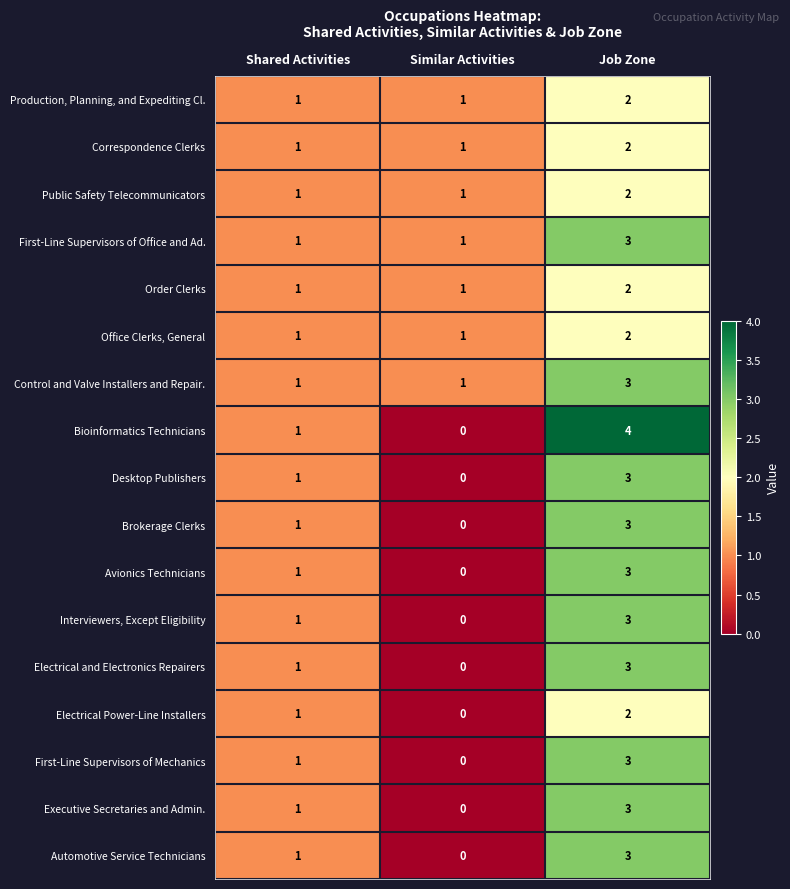

What is the maximum value shown in the chart?

4